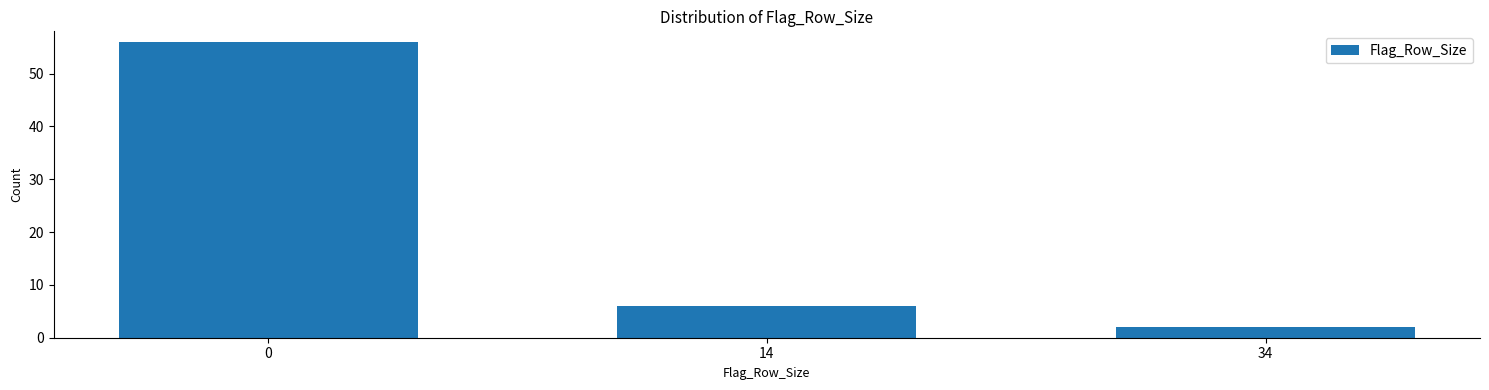

Reading right to left, list all the values displayed in this chart.

34=2	14=6	0=56